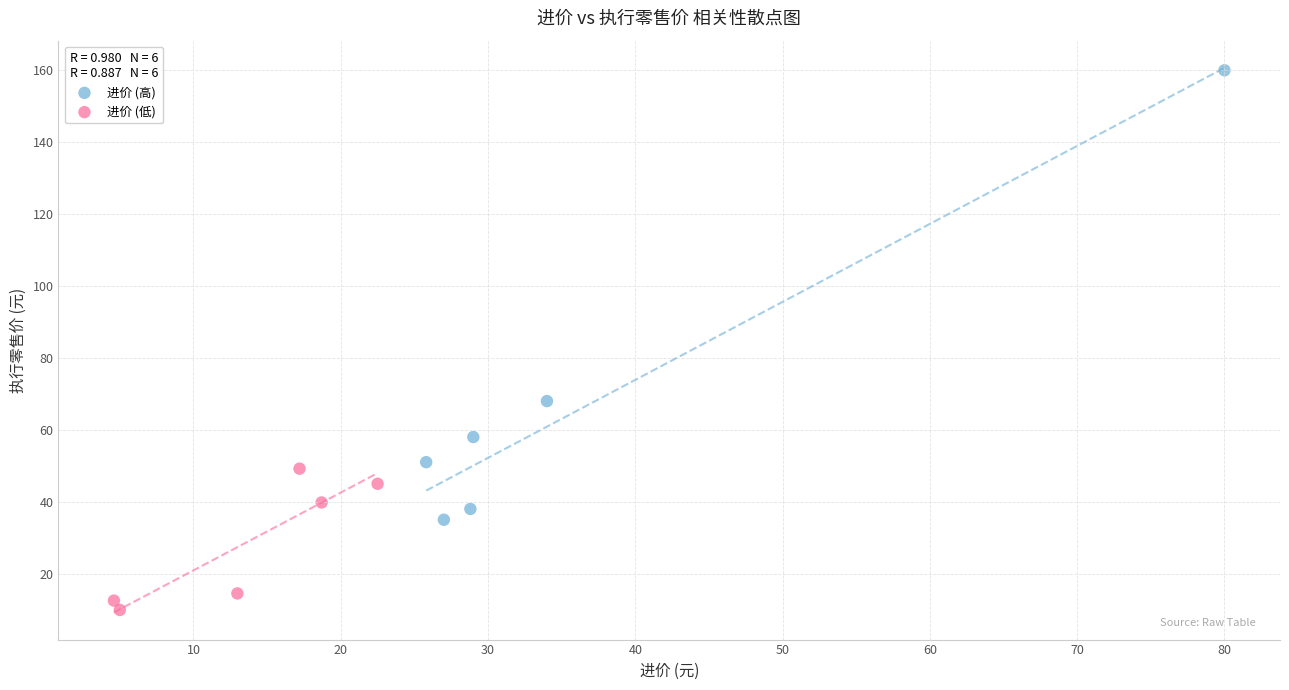

Which series reaches the maximum Y coordinate?

进价 (高)